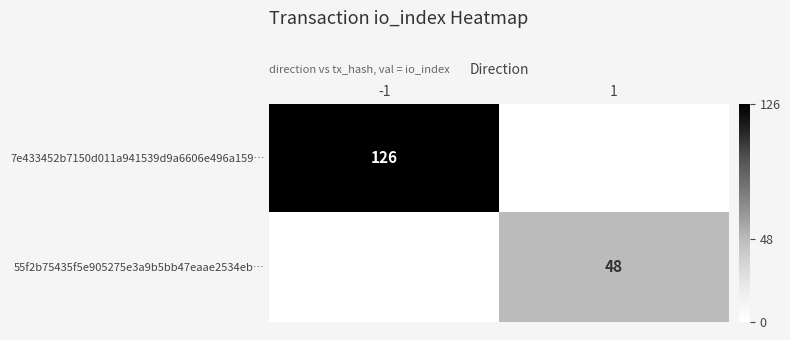

What is the difference between the highest and lowest values at -1?

126